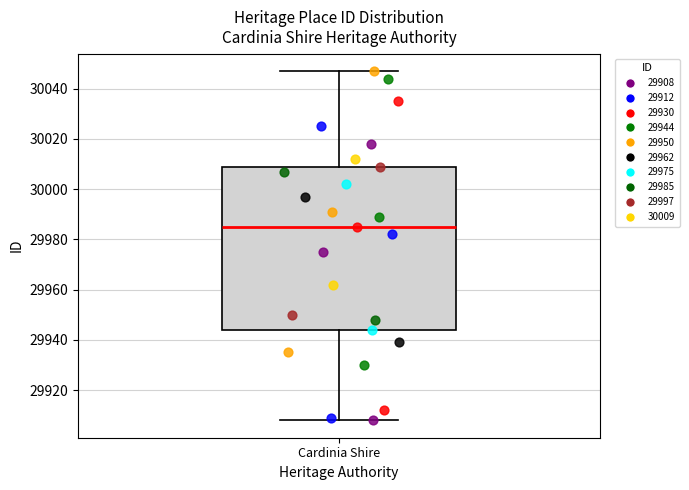

Read this box plot against the y-axis: the position of the median line, the range covered by the box, and the ends of both whiskers. The values are not printed on the chart, so give them approximately, as read against the axis.

median 29986, box 29944 to 30010, whiskers 29908 to 30048